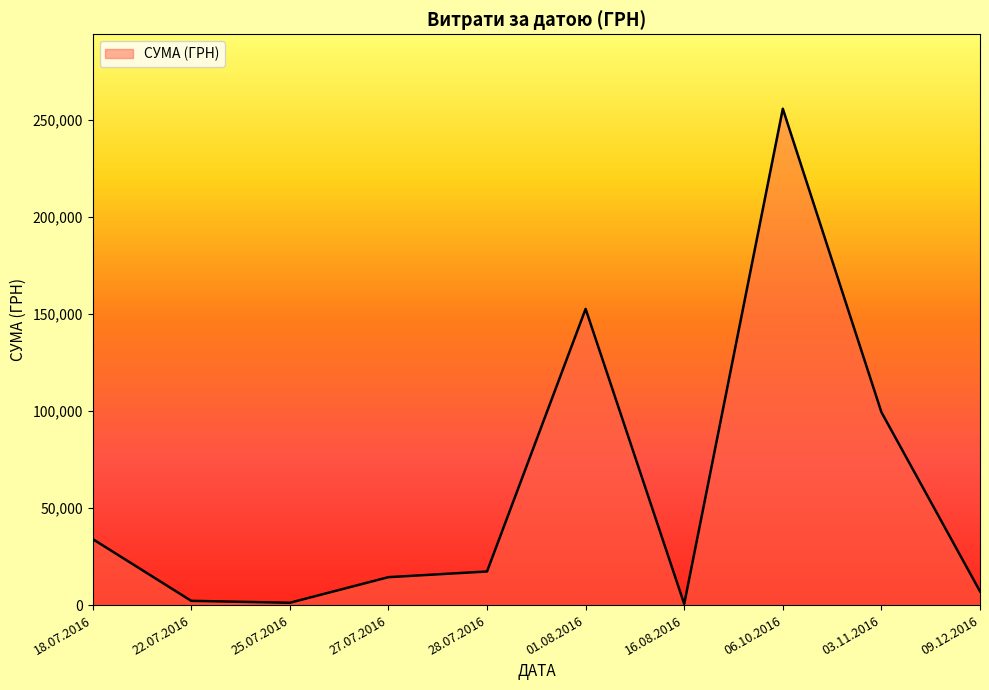

Between 01.08.2016 and 03.11.2016, which is larger?

01.08.2016